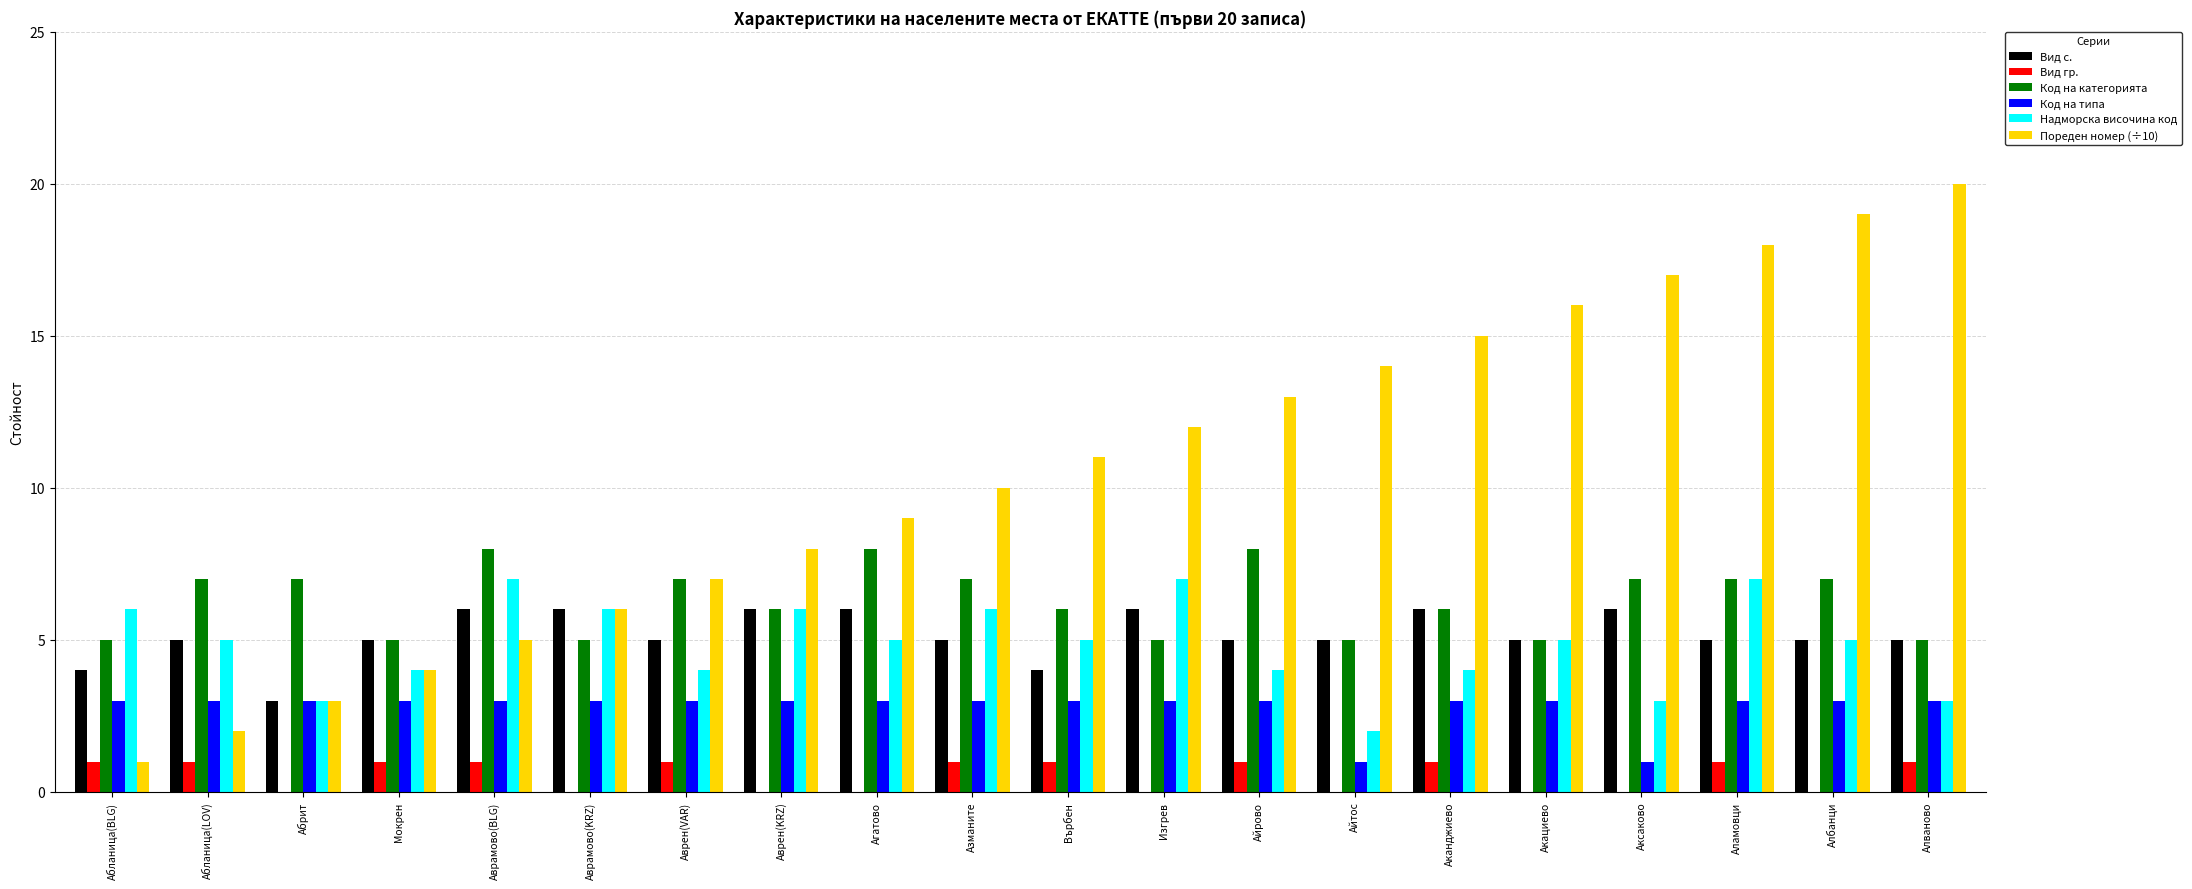

Is the value of Пореден номер (÷10) at Айтос greater than the value of Вид гр. at Айрово?

Yes